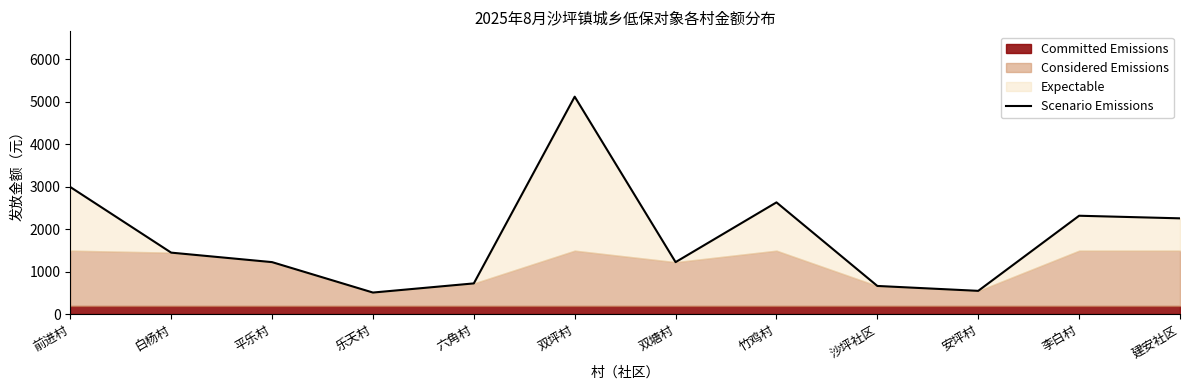

How many points are lower than both their immediate neighbors (excluding endpoints)?

3